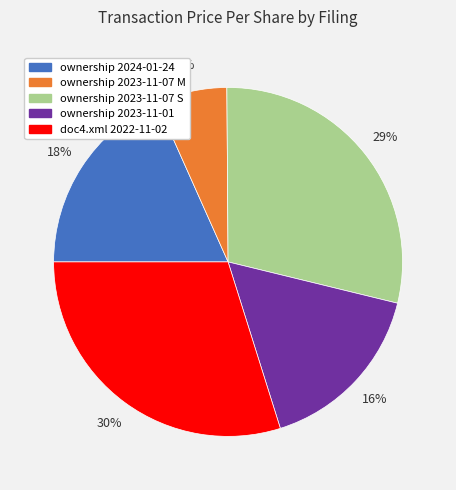

Which has a higher value, ownership 2023-11-07 S or ownership 2024-01-24?

ownership 2023-11-07 S